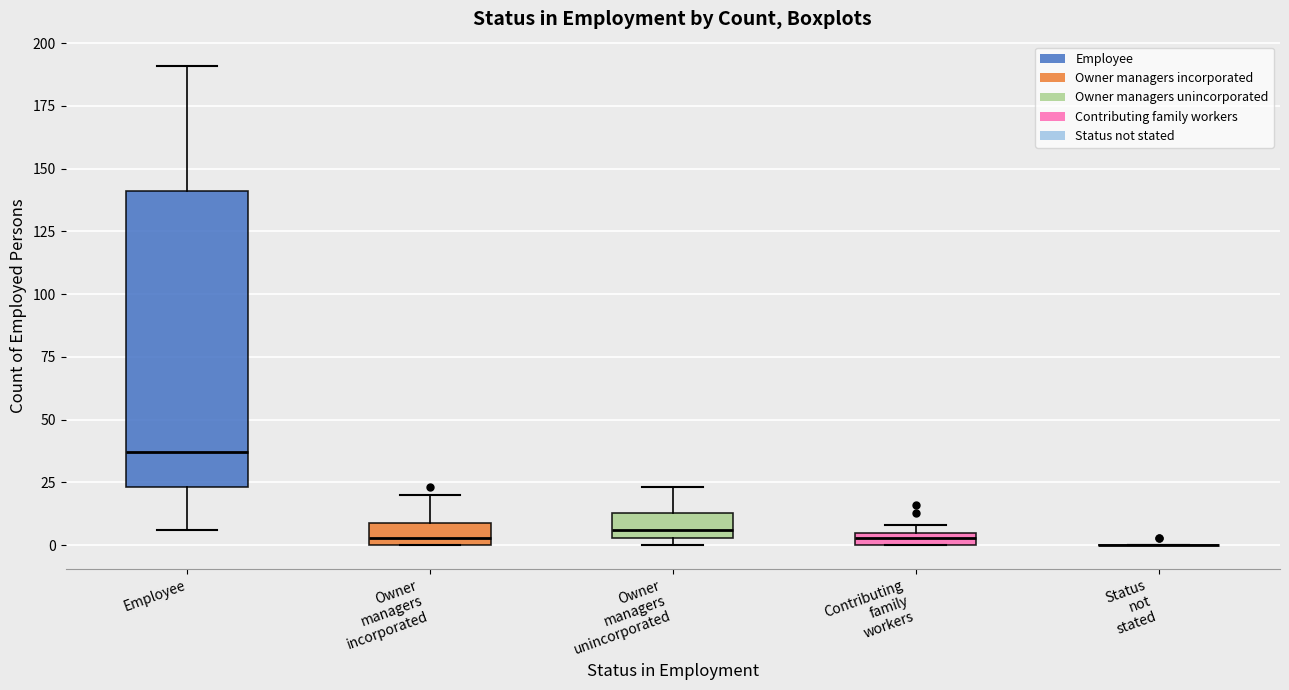

Which box is the tallest, from its lower edge to its upper edge?

Employee